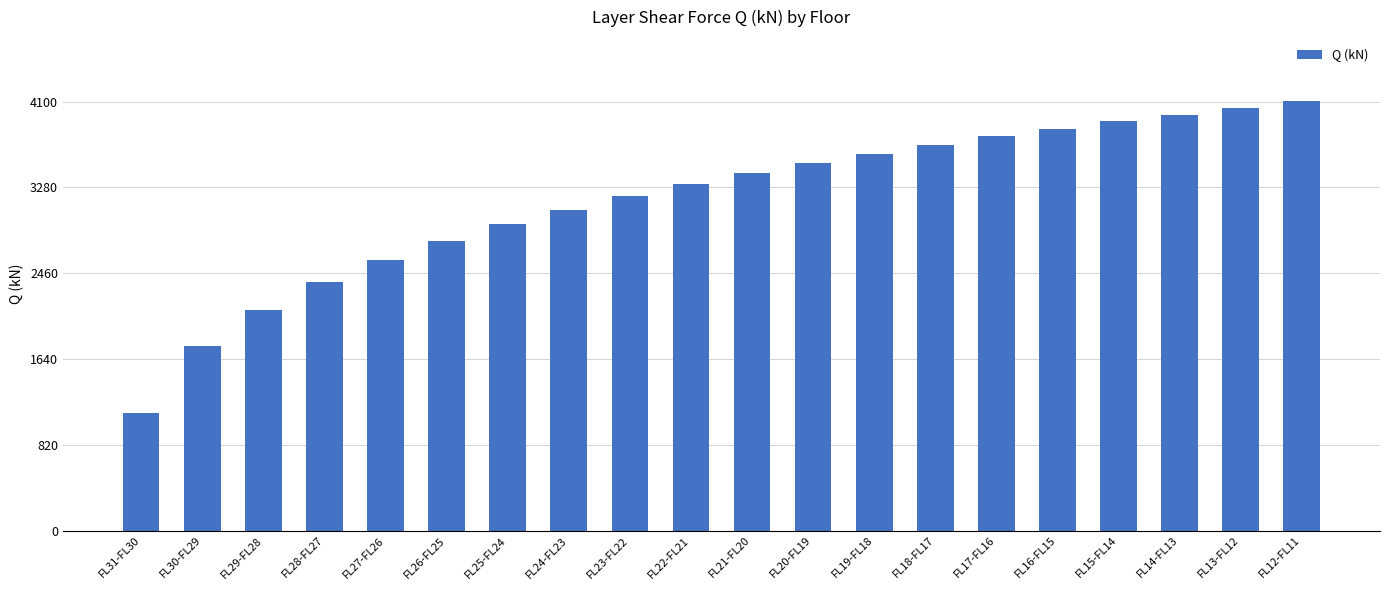

List the labels in order of value, smallest first.

FL31-FL30, FL30-FL29, FL29-FL28, FL28-FL27, FL27-FL26, FL26-FL25, FL25-FL24, FL24-FL23, FL23-FL22, FL22-FL21, FL21-FL20, FL20-FL19, FL19-FL18, FL18-FL17, FL17-FL16, FL16-FL15, FL15-FL14, FL14-FL13, FL13-FL12, FL12-FL11